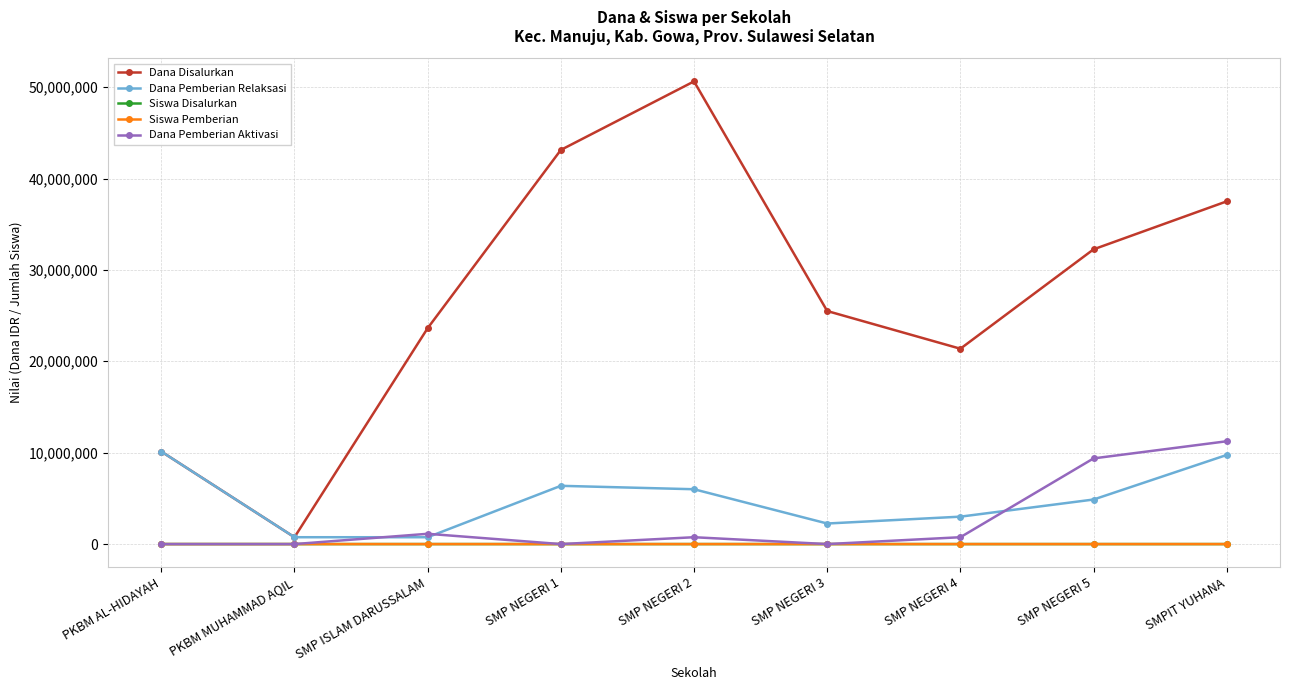

List the labels in order of Dana Disalurkan value, largest first.

SMP NEGERI 2, SMP NEGERI 1, SMPIT YUHANA, SMP NEGERI 5, SMP NEGERI 3, SMP ISLAM DARUSSALAM, SMP NEGERI 4, PKBM AL-HIDAYAH, PKBM MUHAMMAD AQIL